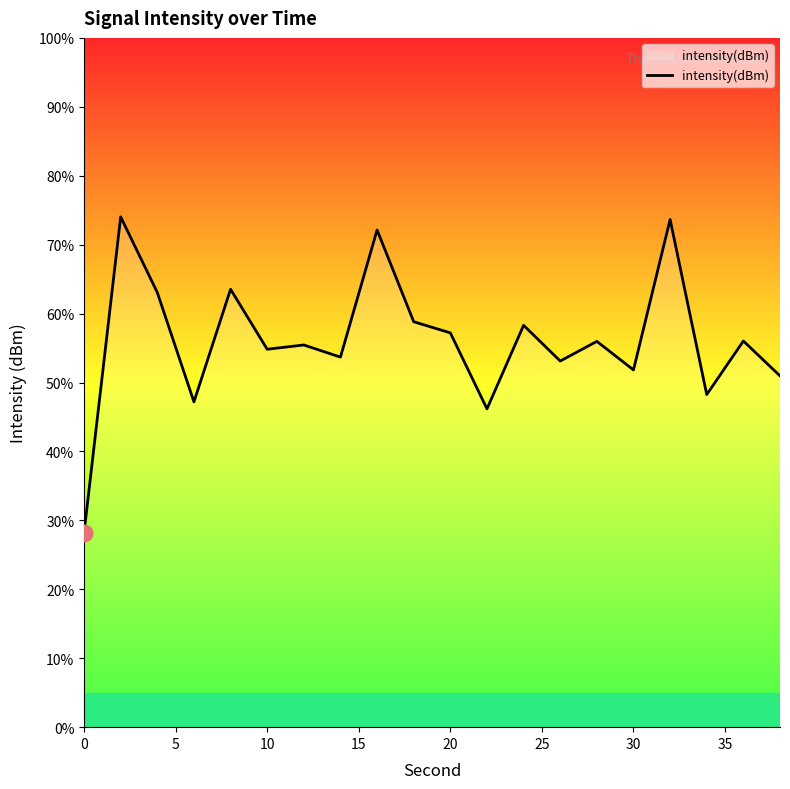

What is the maximum value shown in the chart?

74.0